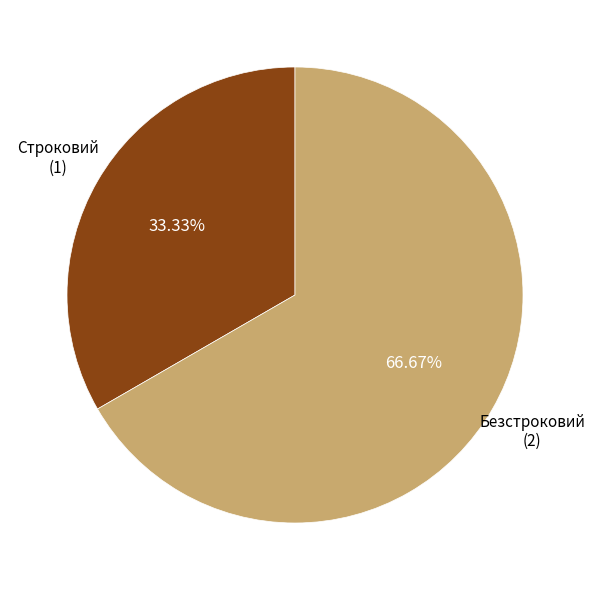

To the nearest percent, what percentage of the pie is Безстроковий?

67%